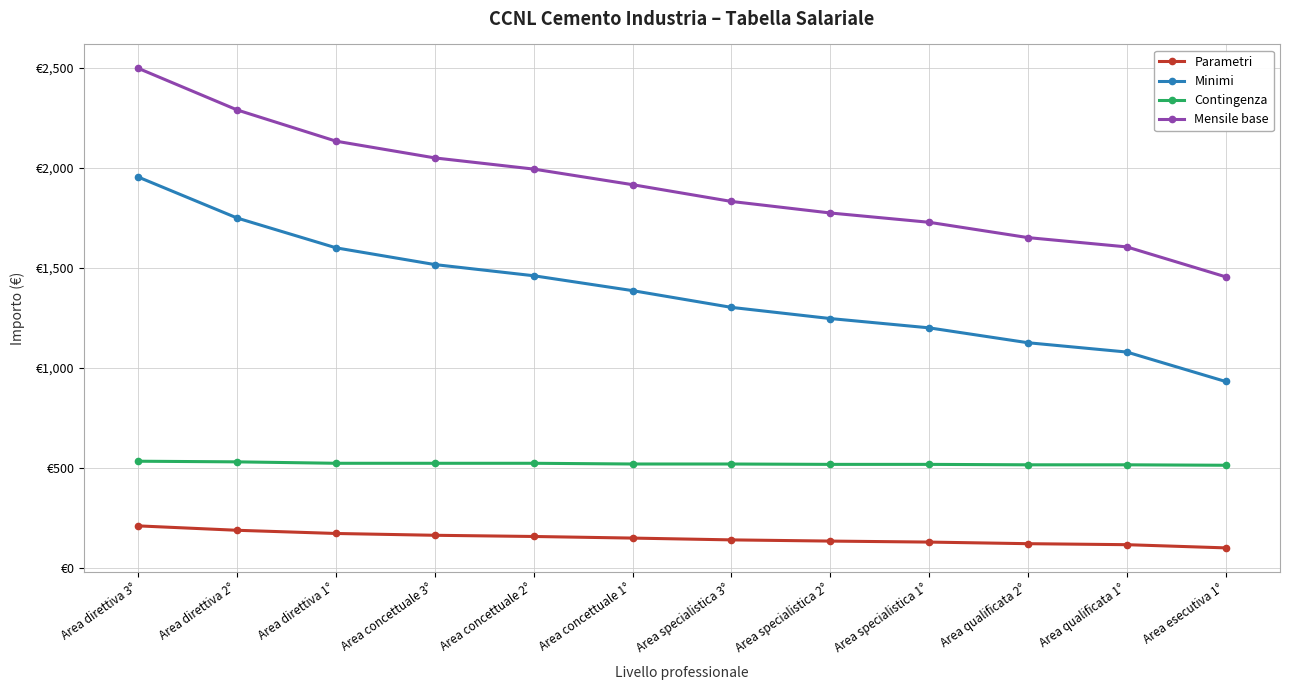

Rank the series by their maximum value, from lowest to highest.

Parametri, Contingenza, Minimi, Mensile base